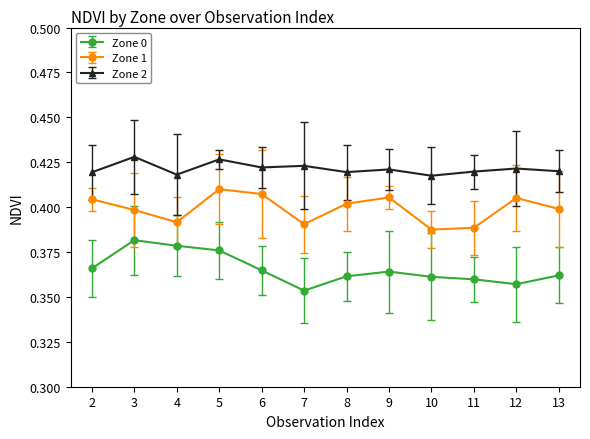

True or false: Zone 2 and Zone 0 cross at least once.

False